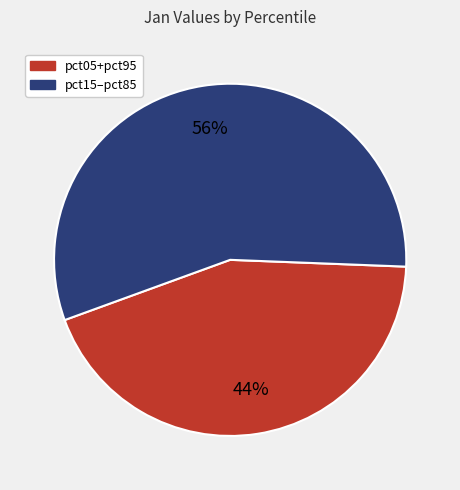

Does pct15–pct85 account for over 50% of the chart?

Yes